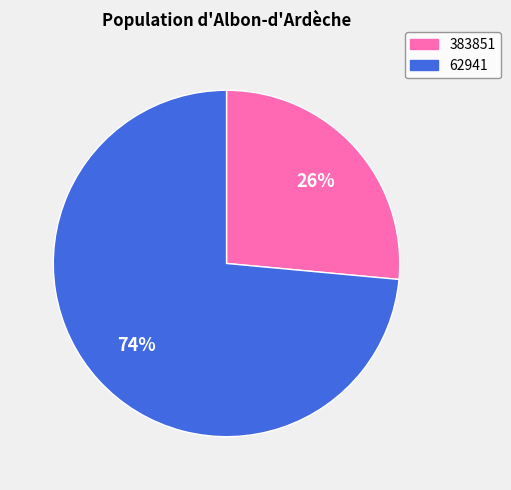

What is the ratio of the value at 383851 to the value at 62941?

0.4